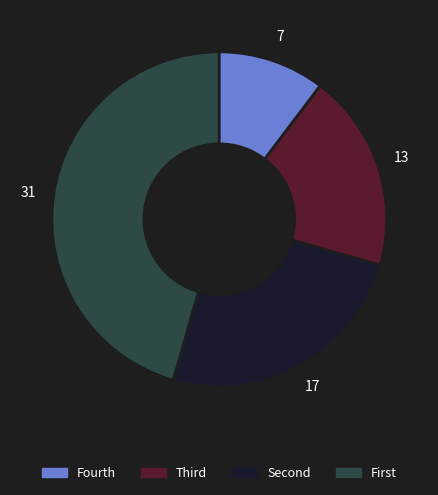

Count the number of slices in the pie.

4